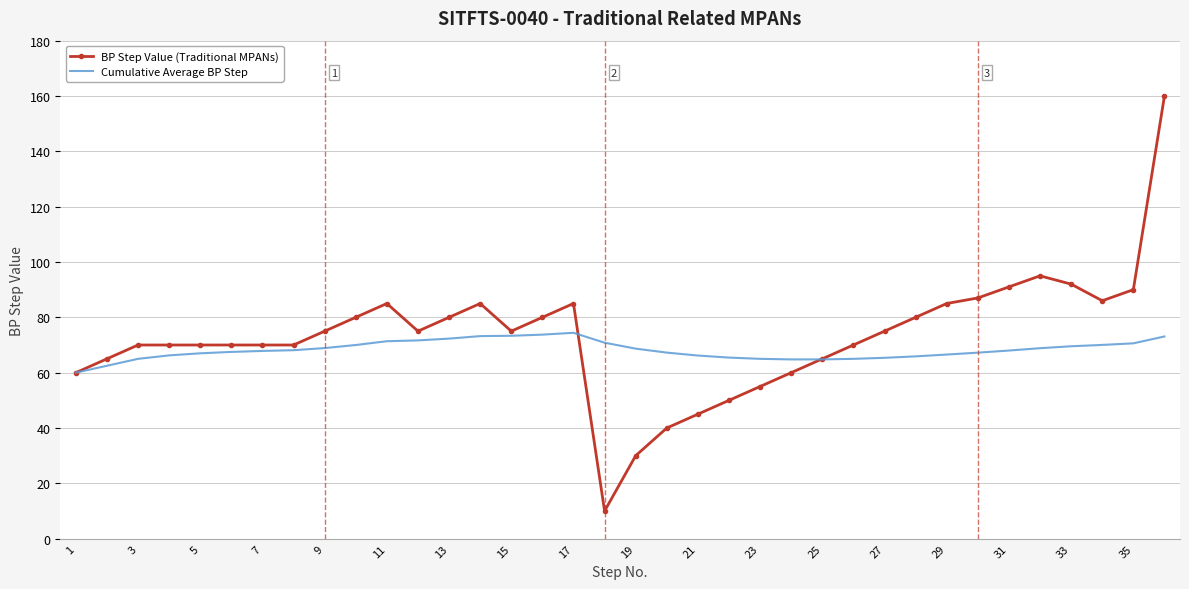

List the series in order of their peak value, highest first.

BP Step Value (Traditional MPANs), Cumulative Average BP Step